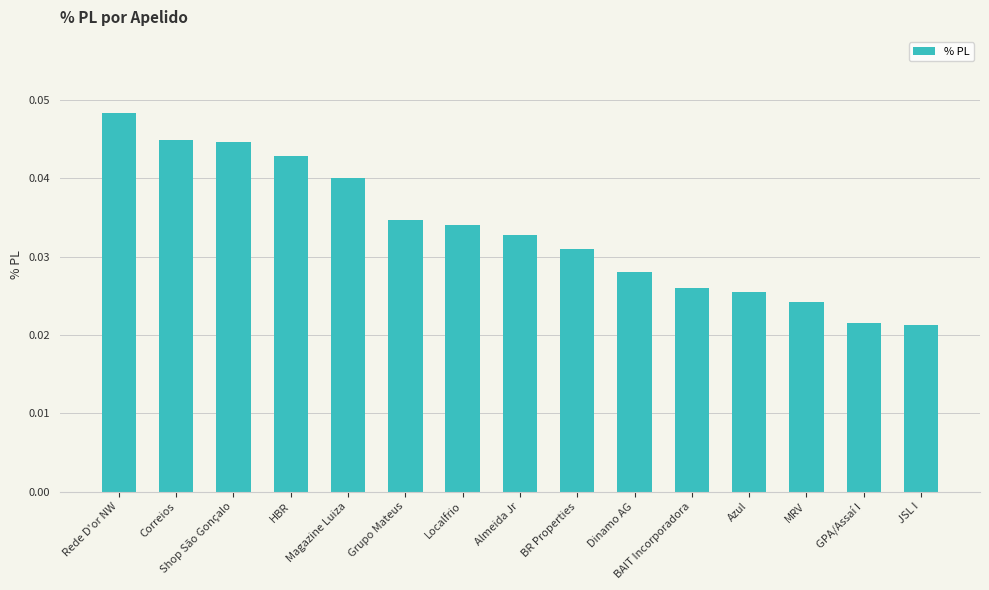

What is the sum of the values at Magazine Luiza and Correios?

0.1